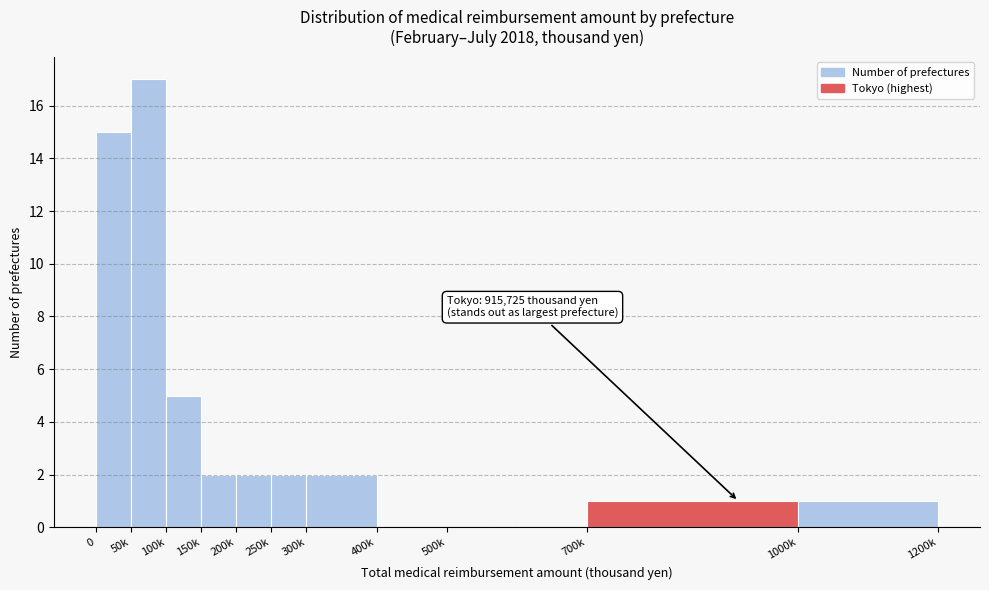

Reading left to right, extract all data points from this chart.

0=15	50k=17	100k=5	150k=2	200k=2	250k=2	300k=2	400k=0	500k=0	700k=1	1000k=1